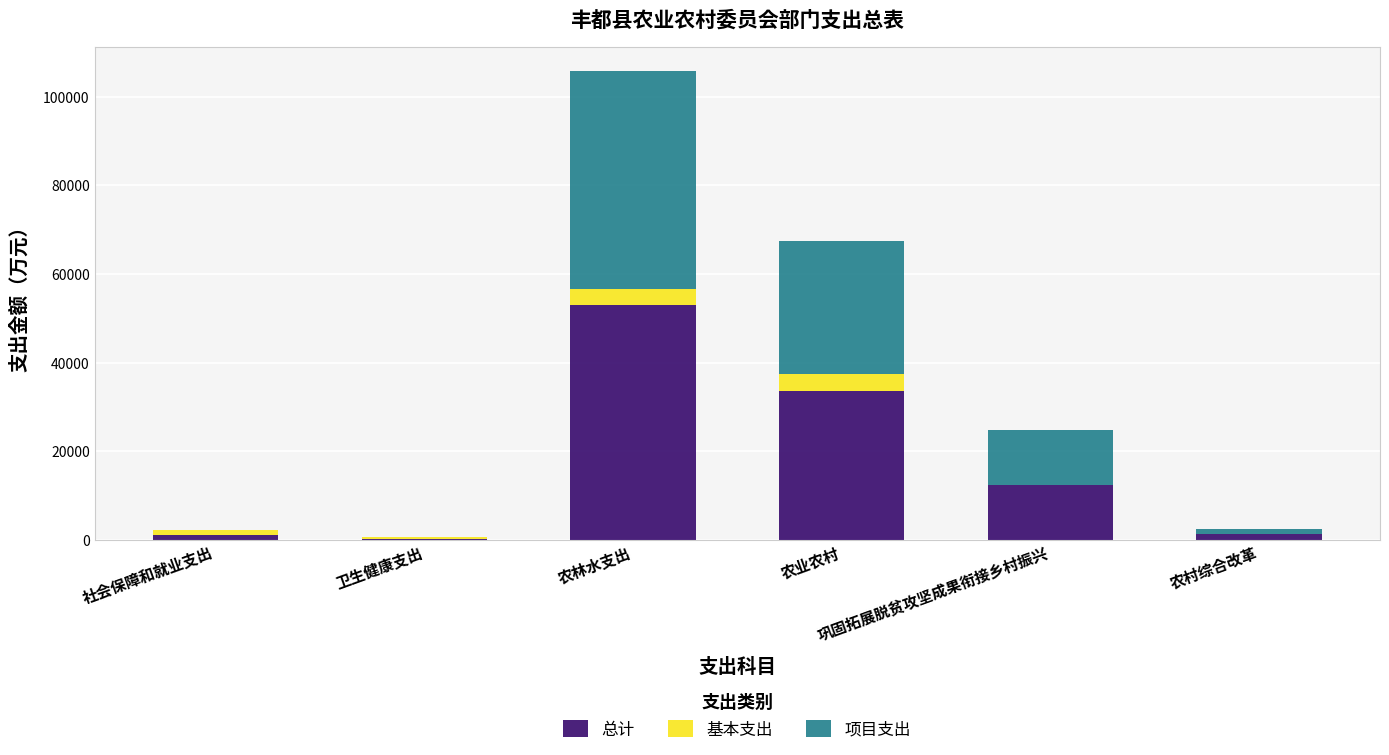

What is the maximum value for 总计?

52919.4